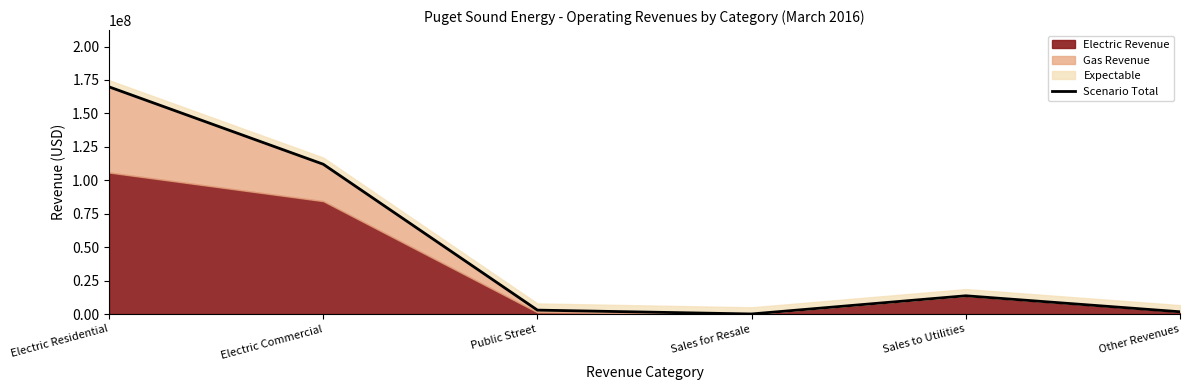

What is the sum of the values at Other Revenues and Public Street?

4582319.6